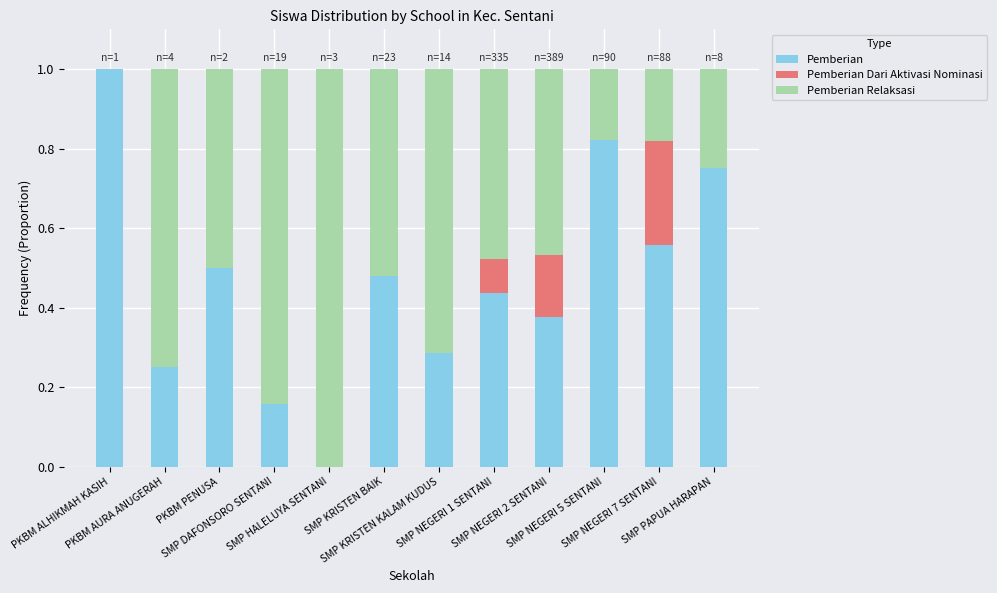

What is the sum of all Pemberian values?

5.6